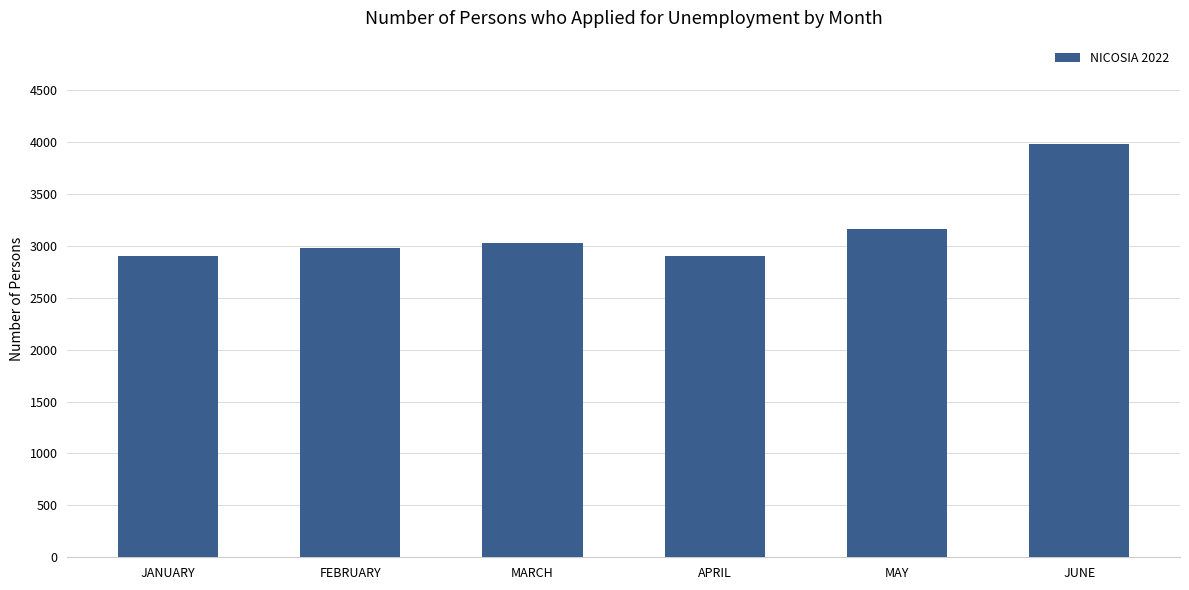

What is the difference between the maximum and second lowest values?

1075